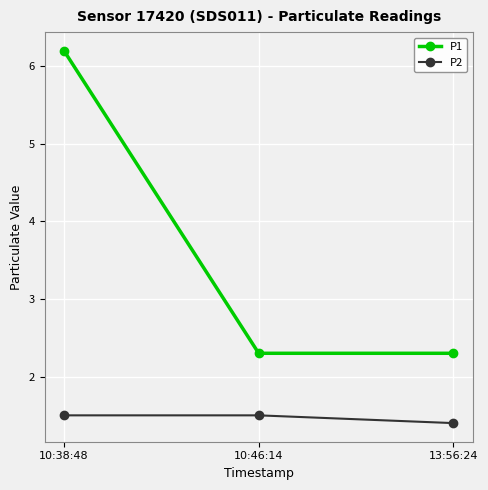

How many lines are shown in the chart?

2